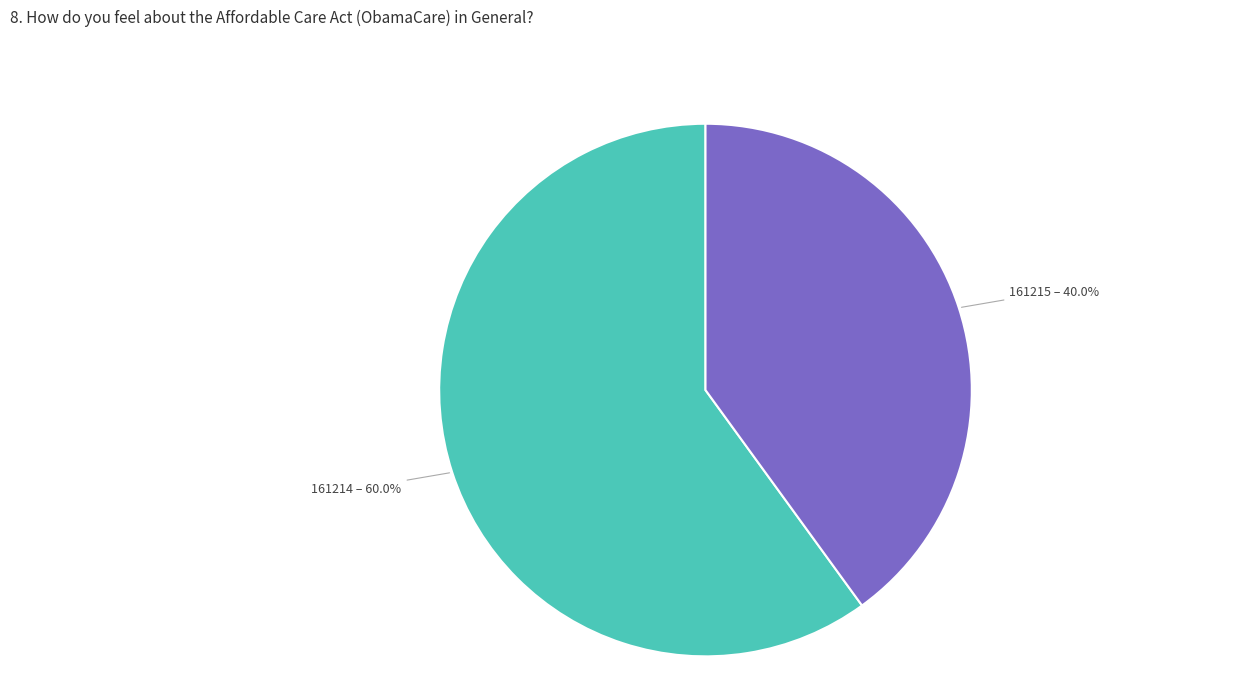

Rank the categories by value from highest to lowest.

161214, 161215